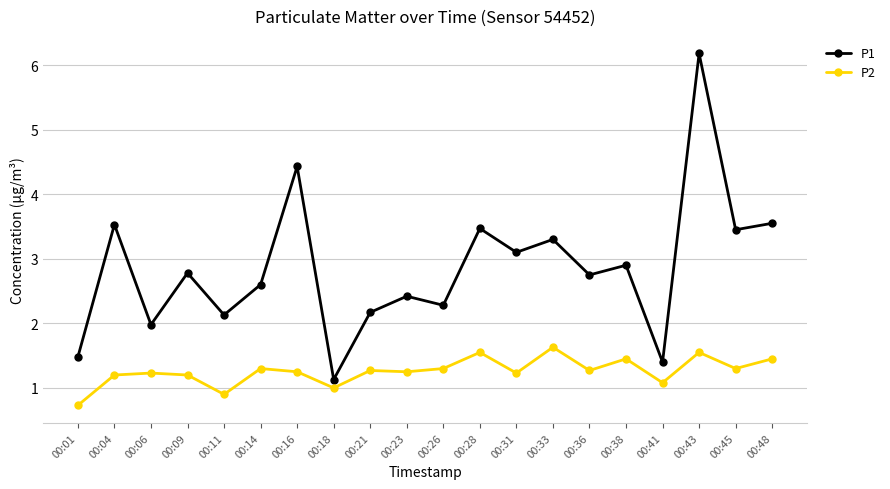

True or false: P1 has a value of 1.8 at 00:14.

False